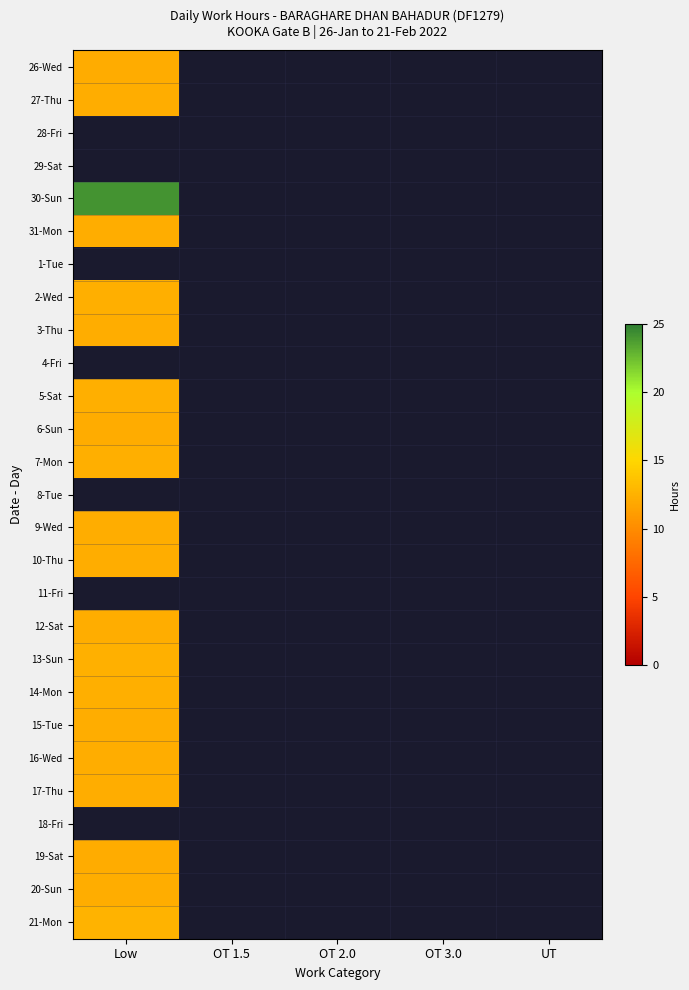

Rank the series at OT 3.0 from highest to lowest value.

26-Wed, 27-Thu, 28-Fri, 29-Sat, 30-Sun, 31-Mon, 1-Tue, 2-Wed, 3-Thu, 4-Fri, 5-Sat, 6-Sun, 7-Mon, 8-Tue, 9-Wed, 10-Thu, 11-Fri, 12-Sat, 13-Sun, 14-Mon, 15-Tue, 16-Wed, 17-Thu, 18-Fri, 19-Sat, 20-Sun, 21-Mon